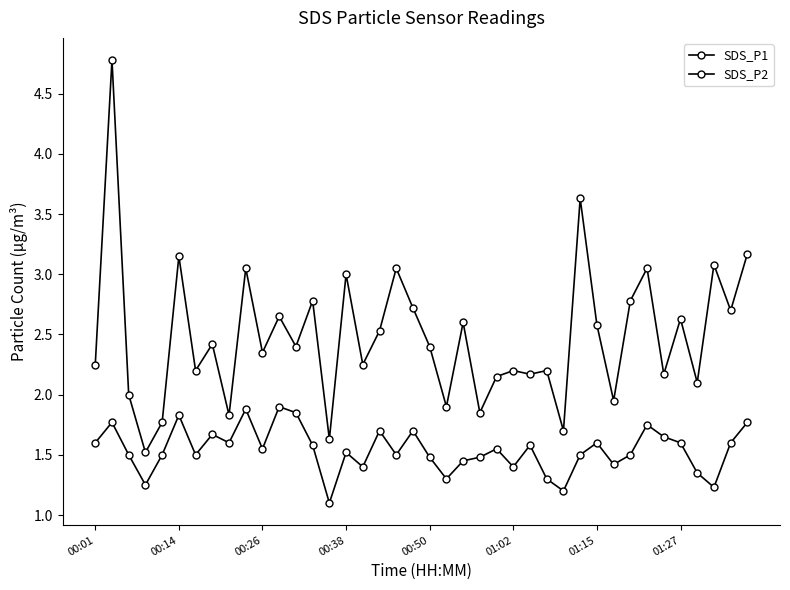

Count the number of categories in the chart.

40